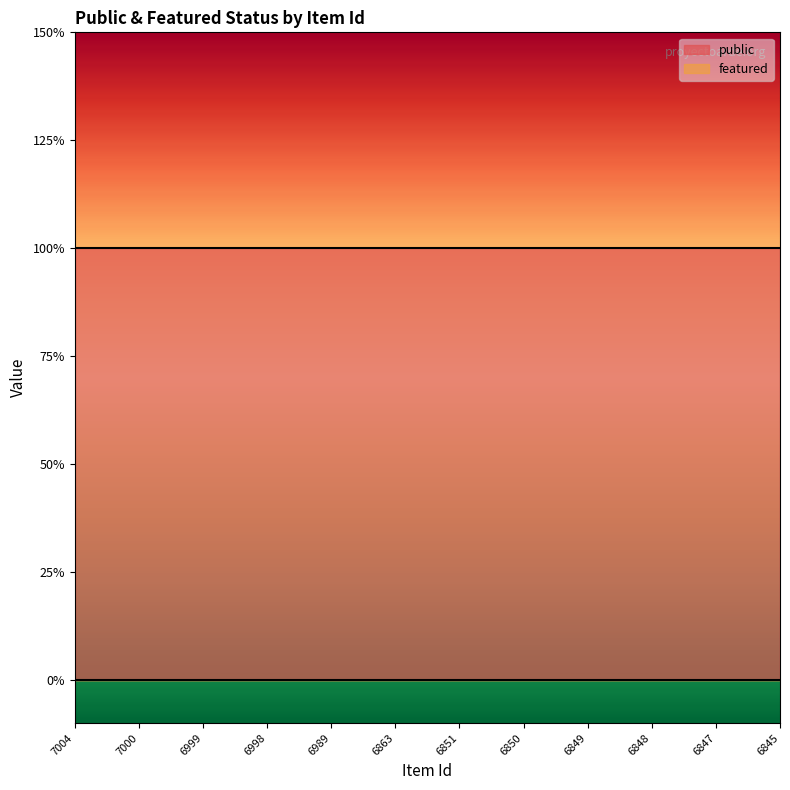

Is this an area chart (filled region under the line)?

No